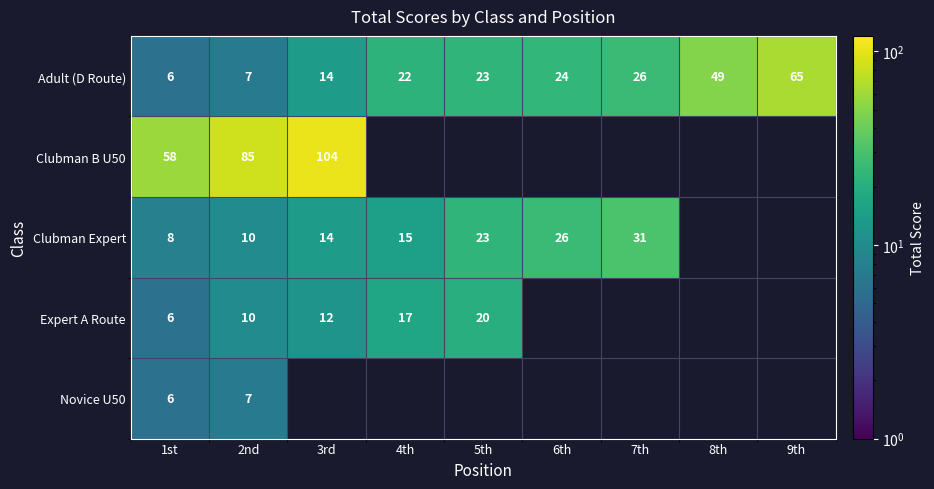

The Clubman Expert series shows 14 at 3rd. True or false?

True